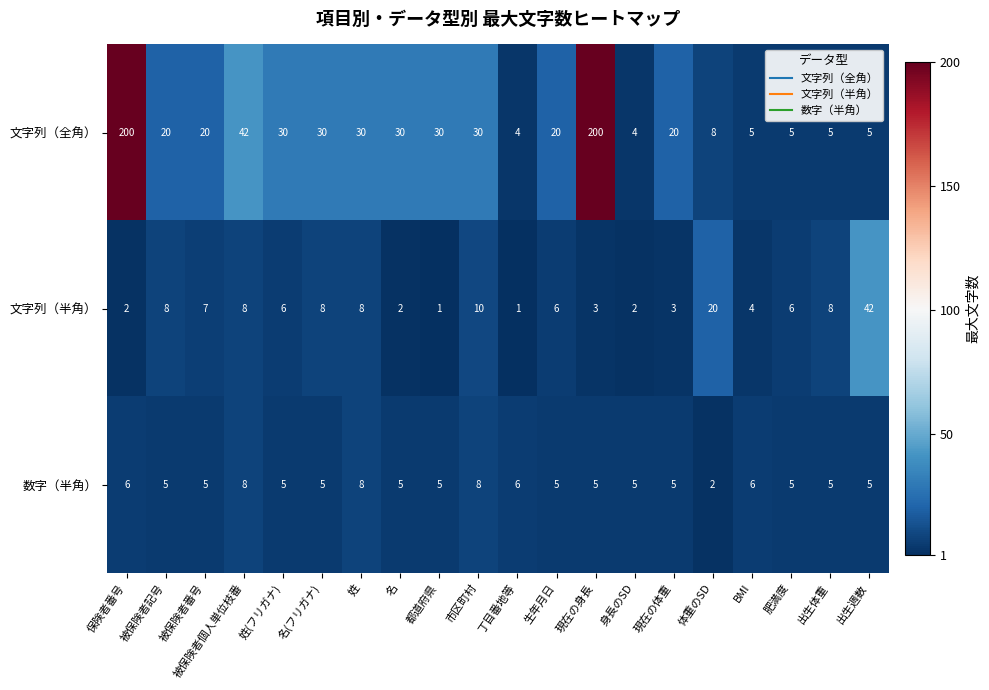

What is the approximate value of 文字列（半角） at 被保険者記号?

8